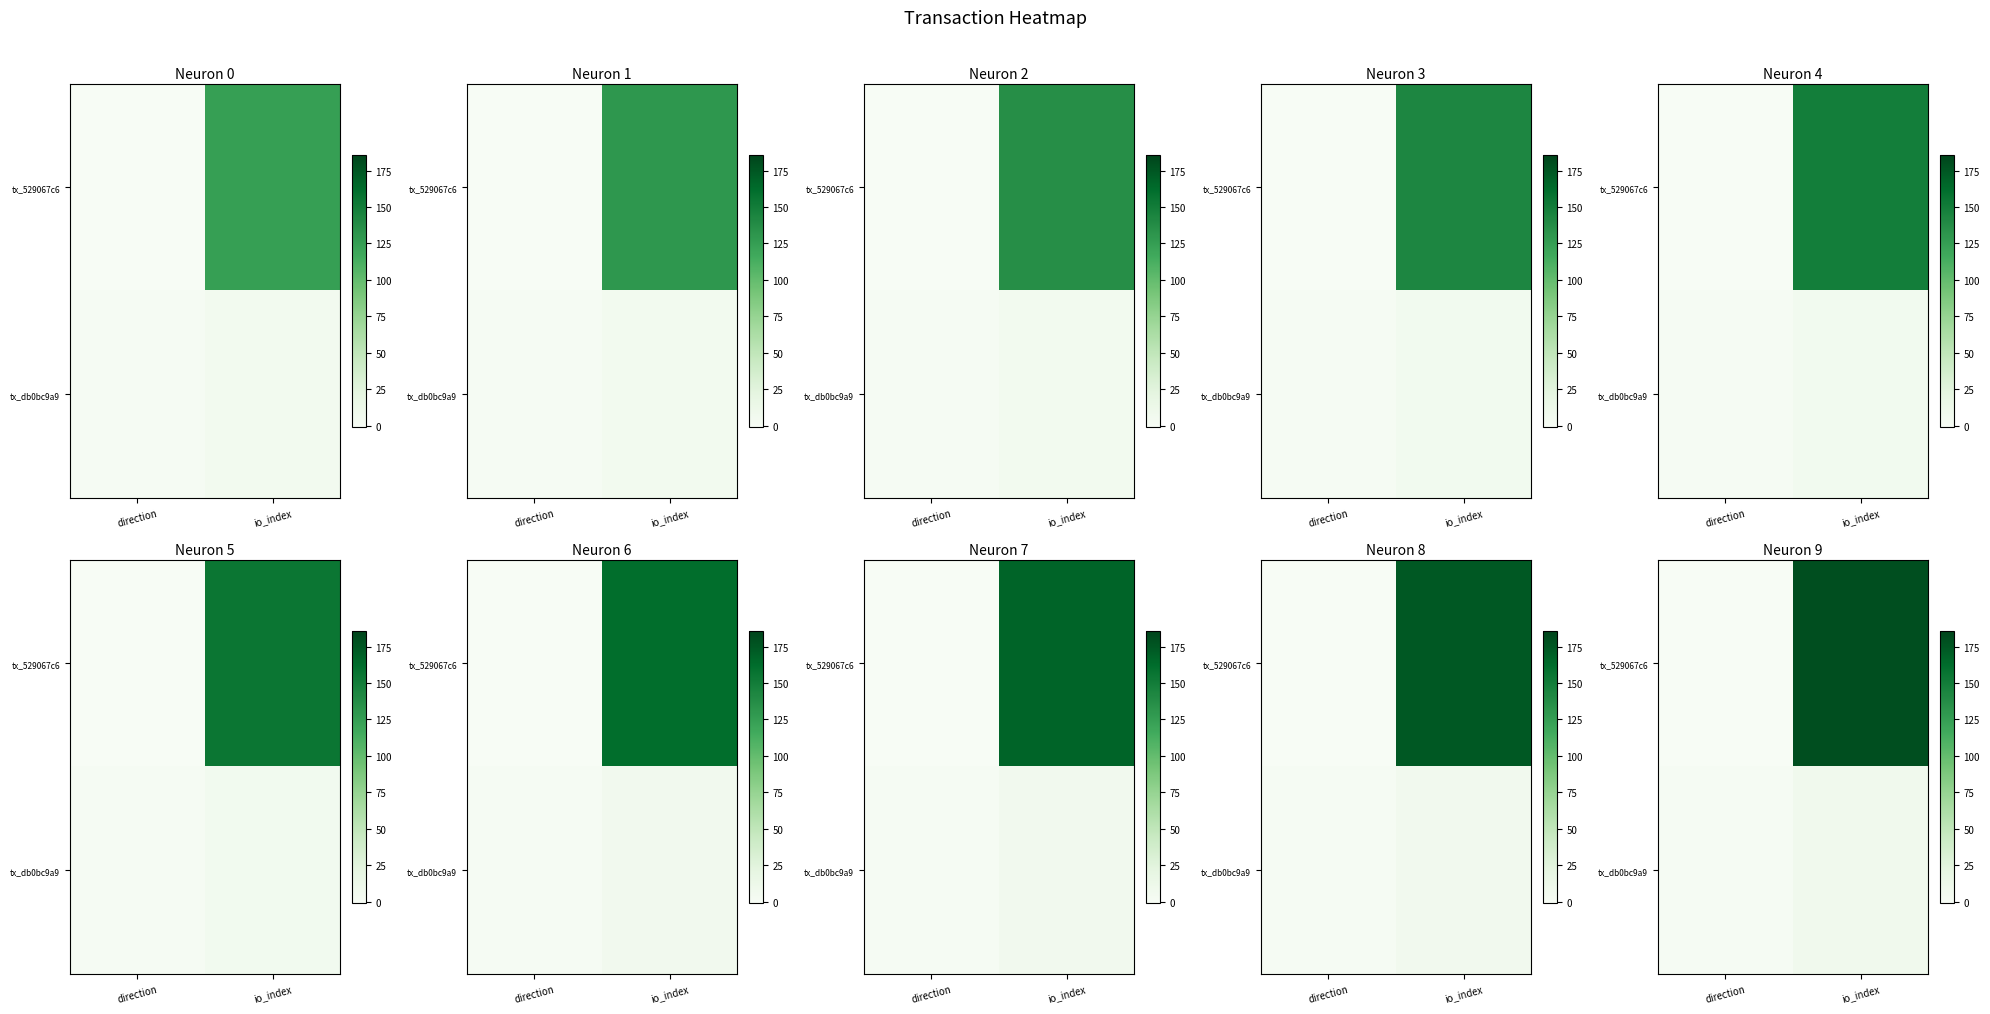

List the labels in order of tx_529067c6 value, largest first.

io_index, direction